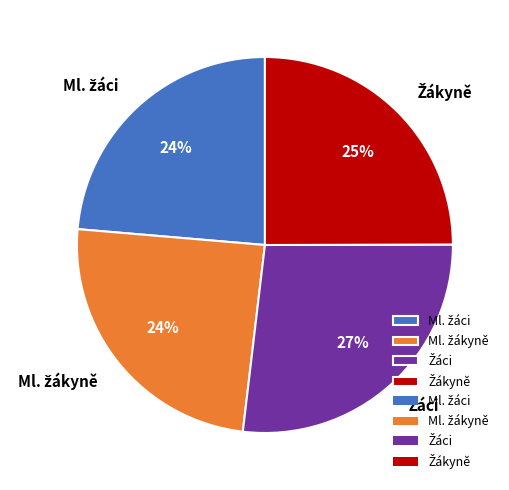

To the nearest percent, what is the average slice percentage?

25%